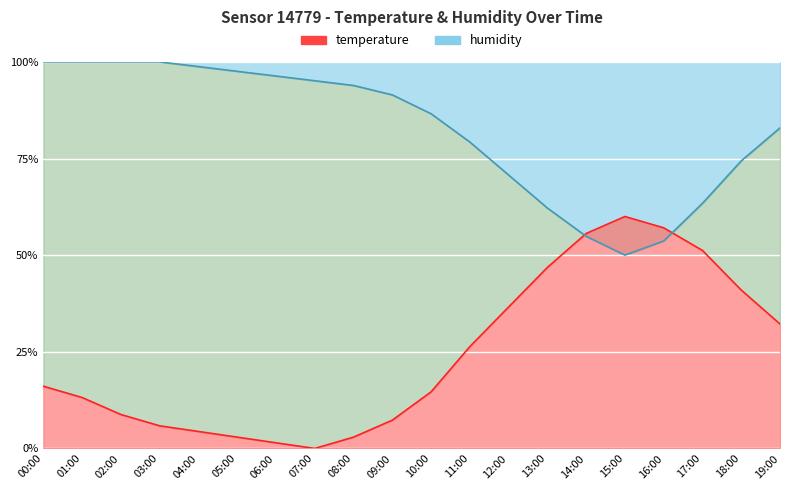

Is the value of humidity at 05:00 greater than the value of temperature at 06:00?

Yes